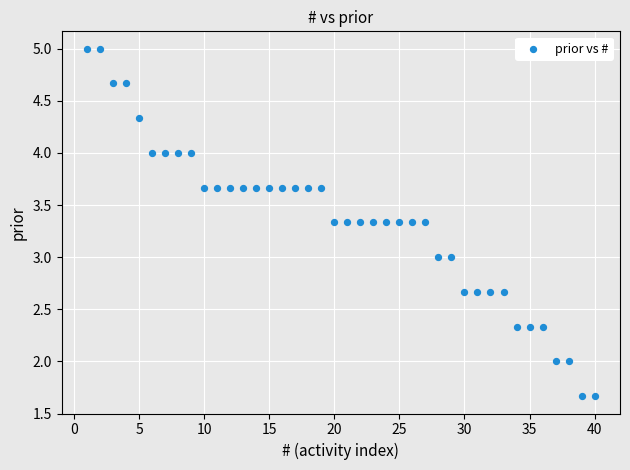

What is the range of Y values (max minus min)?

3.3